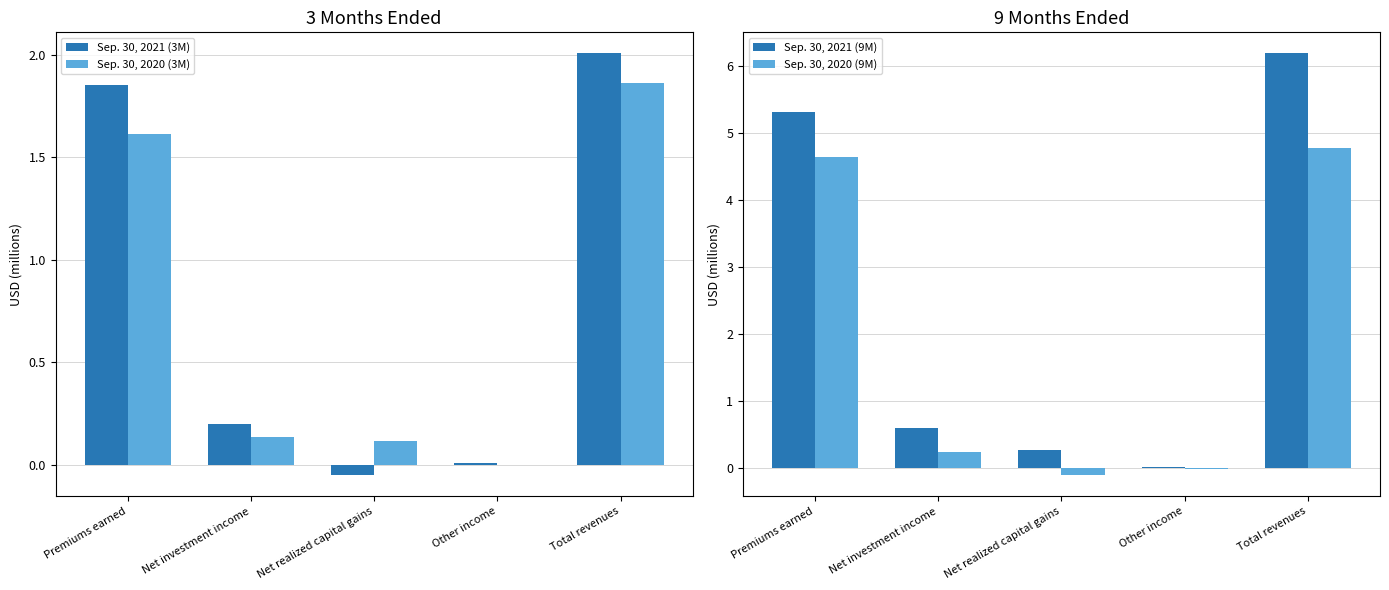

Reading left to right, list all the values displayed in this chart.

Sep. 30, 2021 (3M): Premiums earned=1.9	Net investment income=0.2	Net realized capital gains=-0.1	Other income=0.0	Total revenues=2.0
Sep. 30, 2020 (3M): Premiums earned=1.6	Net investment income=0.1	Net realized capital gains=0.1	Other income=-0.0	Total revenues=1.9
Sep. 30, 2021 (9M): Premiums earned=5.3	Net investment income=0.6	Net realized capital gains=0.3	Other income=0.0	Total revenues=6.2
Sep. 30, 2020 (9M): Premiums earned=4.6	Net investment income=0.2	Net realized capital gains=-0.1	Other income=-0.0	Total revenues=4.8